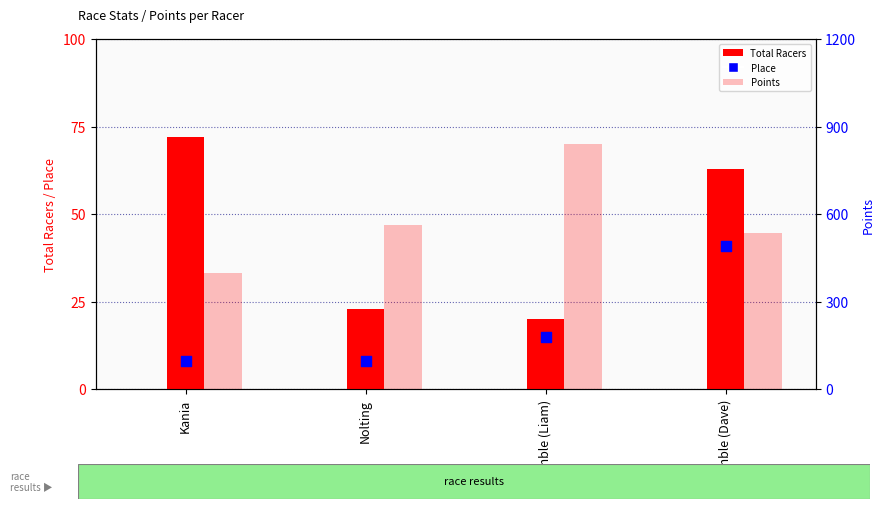

Which series has the largest total across all categories?

Points